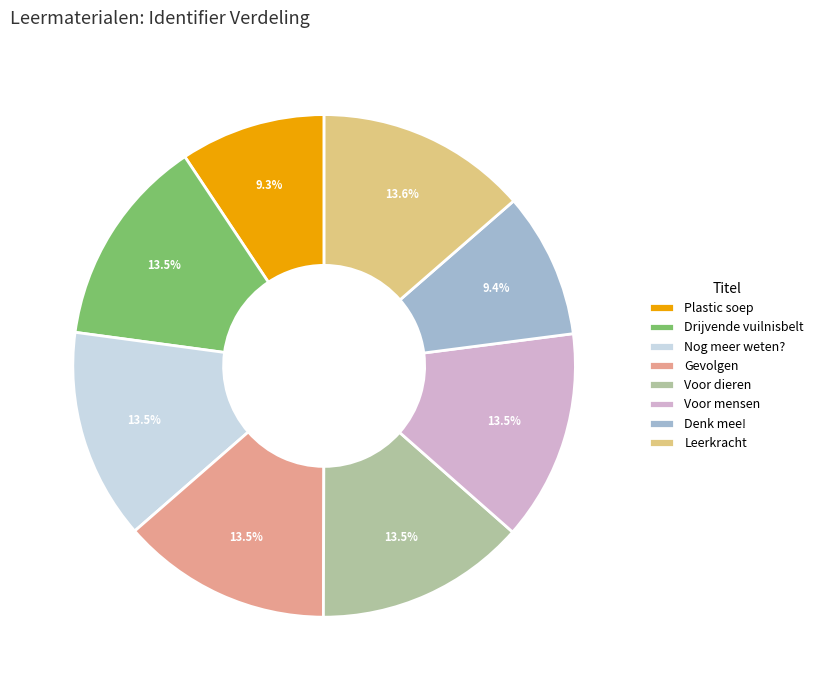

How much of the chart is everything except Plastic soep?

90.7%